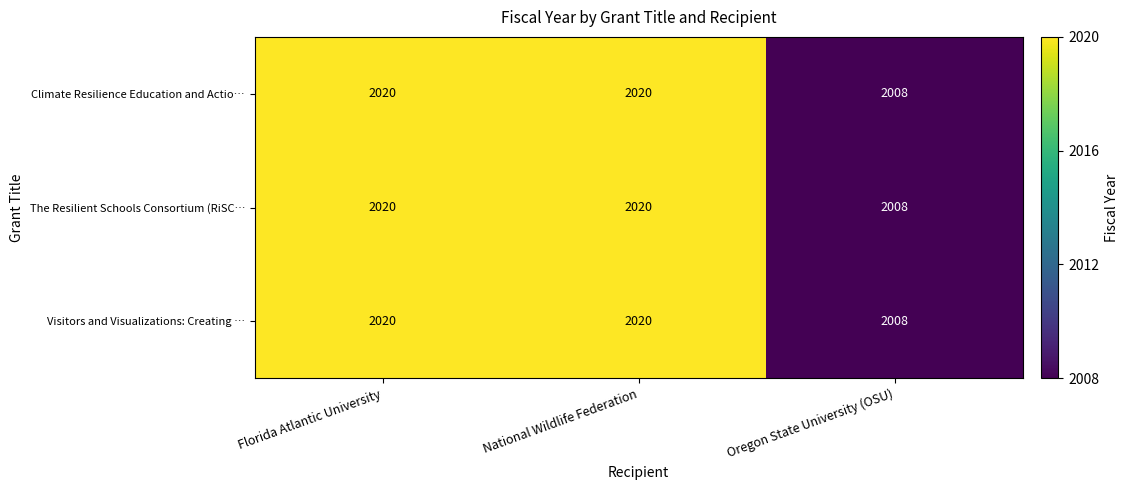

What is the maximum value shown in the chart?

2020